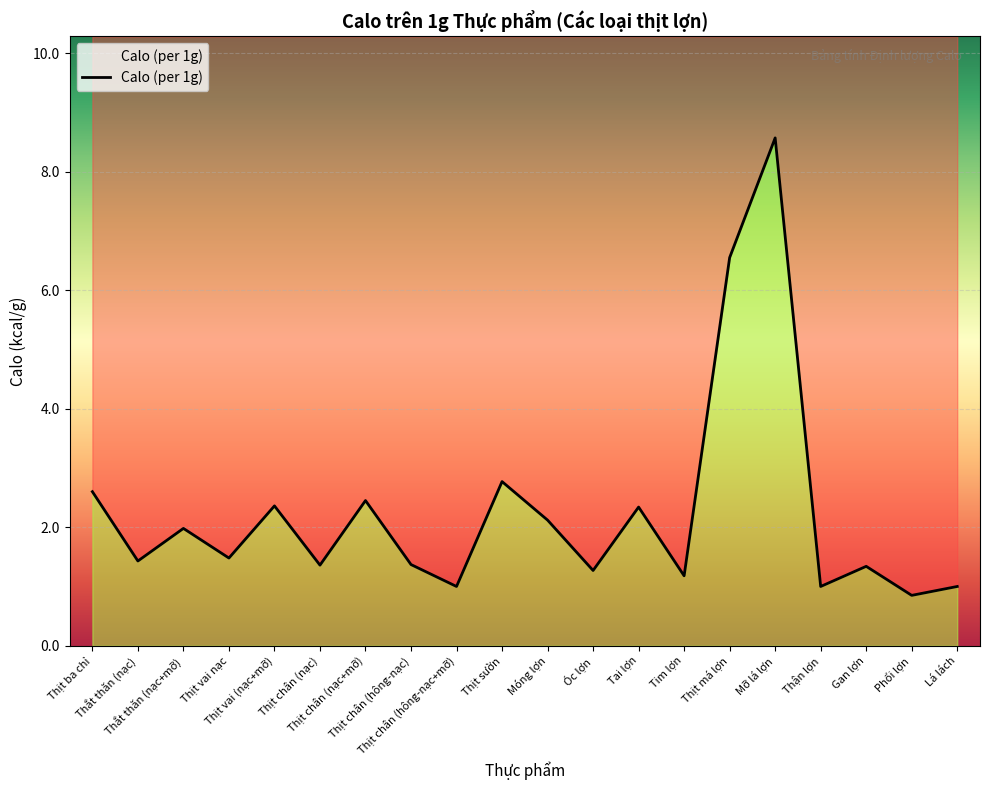

What is the minimum value shown in the chart?

0.8